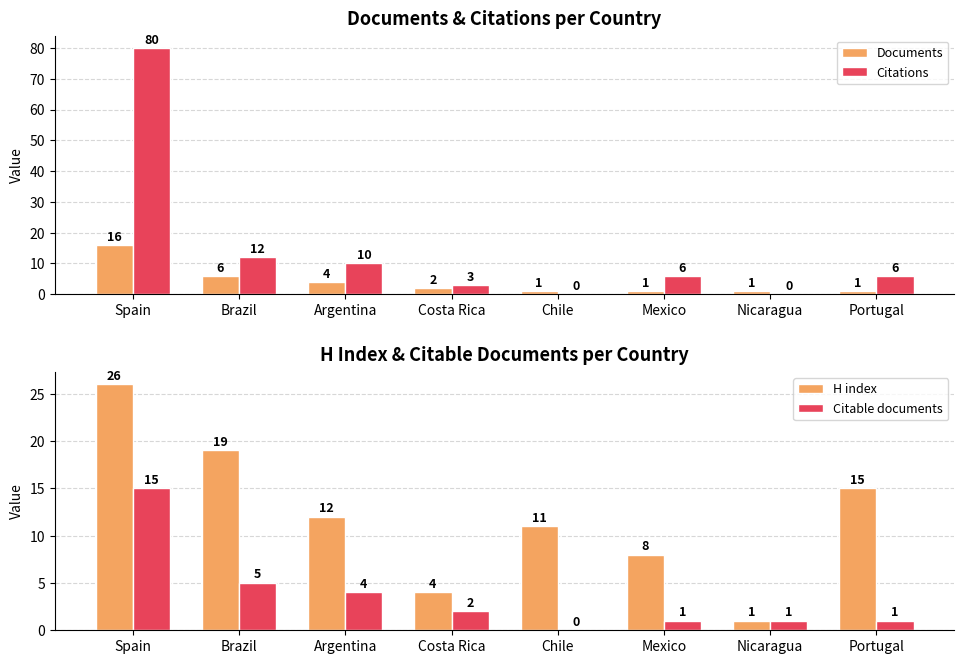

True or false: Documents has a value of 4 at Argentina.

True